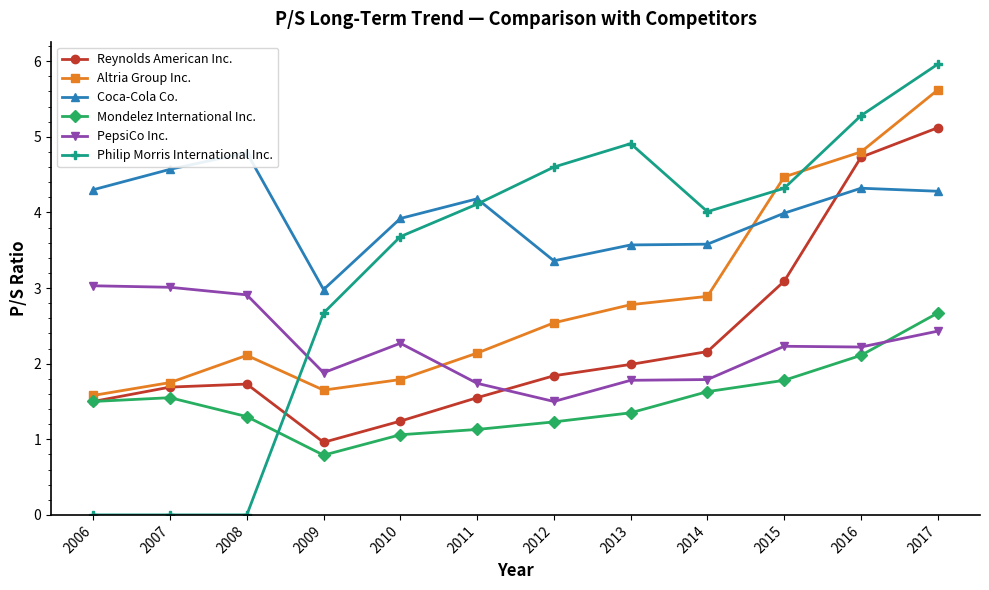

At which label does Coca-Cola Co. first exceed 4?

2006